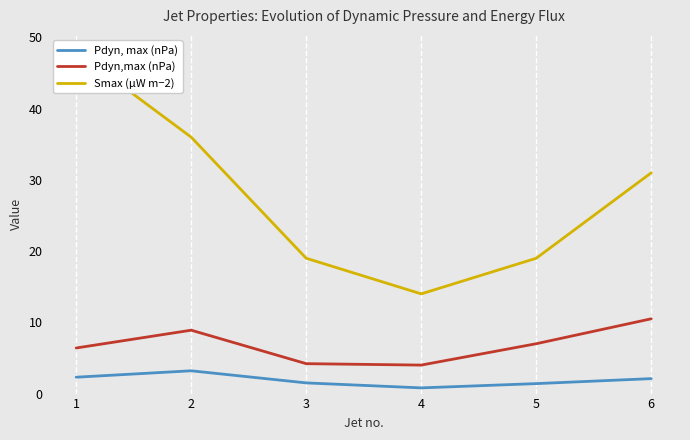

Which category has the lowest value in the Pdyn,max (nPa) series?

4